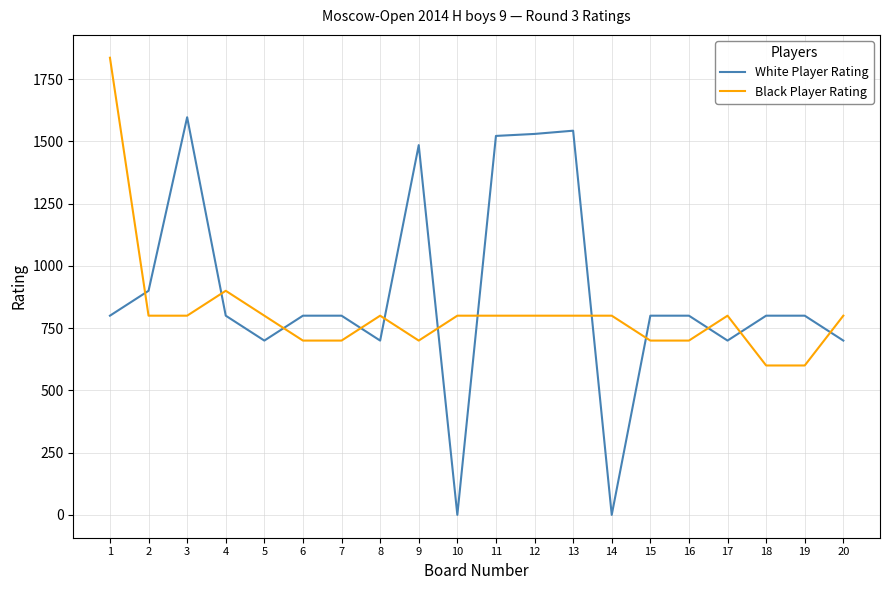

Between which two adjacent categories do Black Player Rating and White Player Rating first intersect?

1 and 2